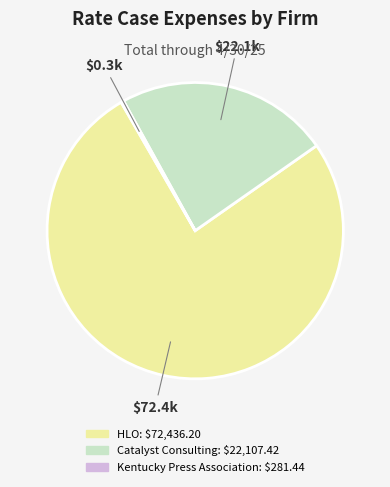

What is the majority slice?

HLO